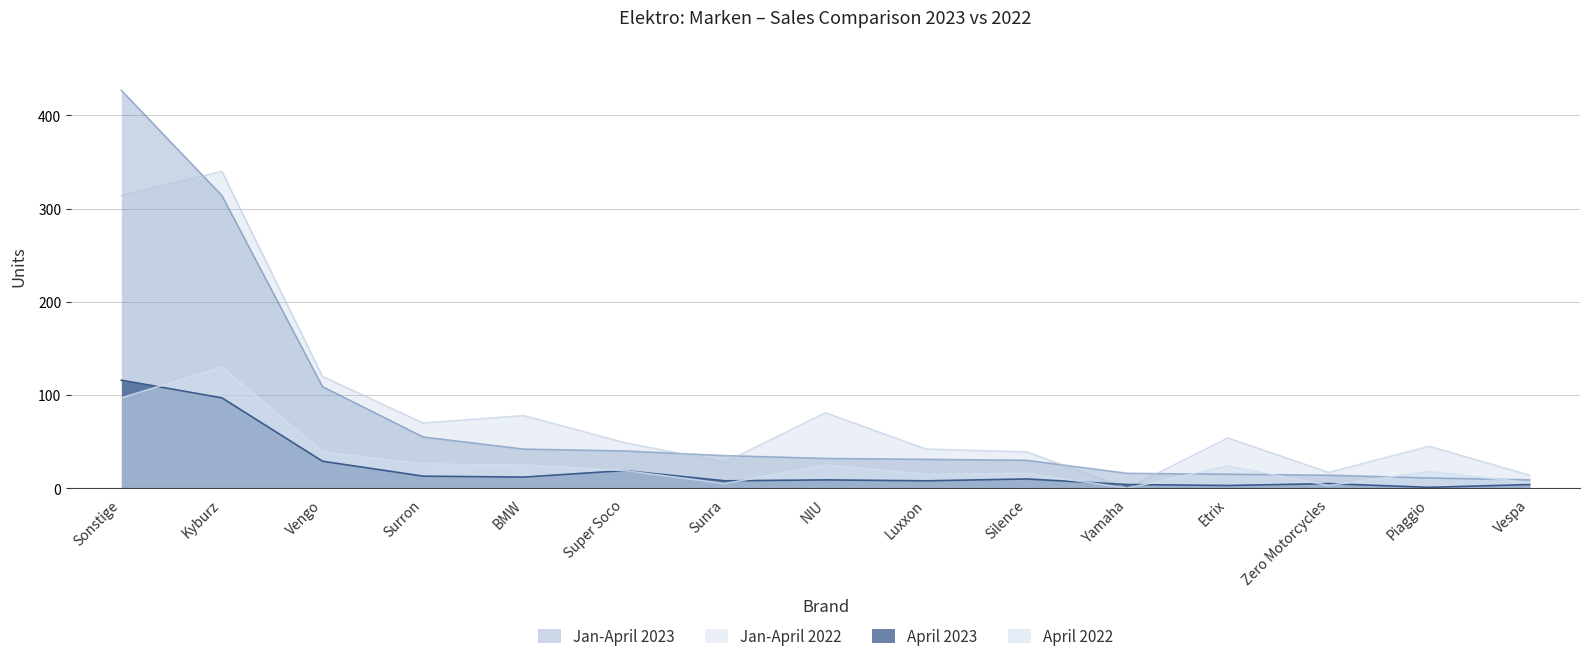

What value does the Jan-April 2022 series have at NIU, to the nearest 10?

80